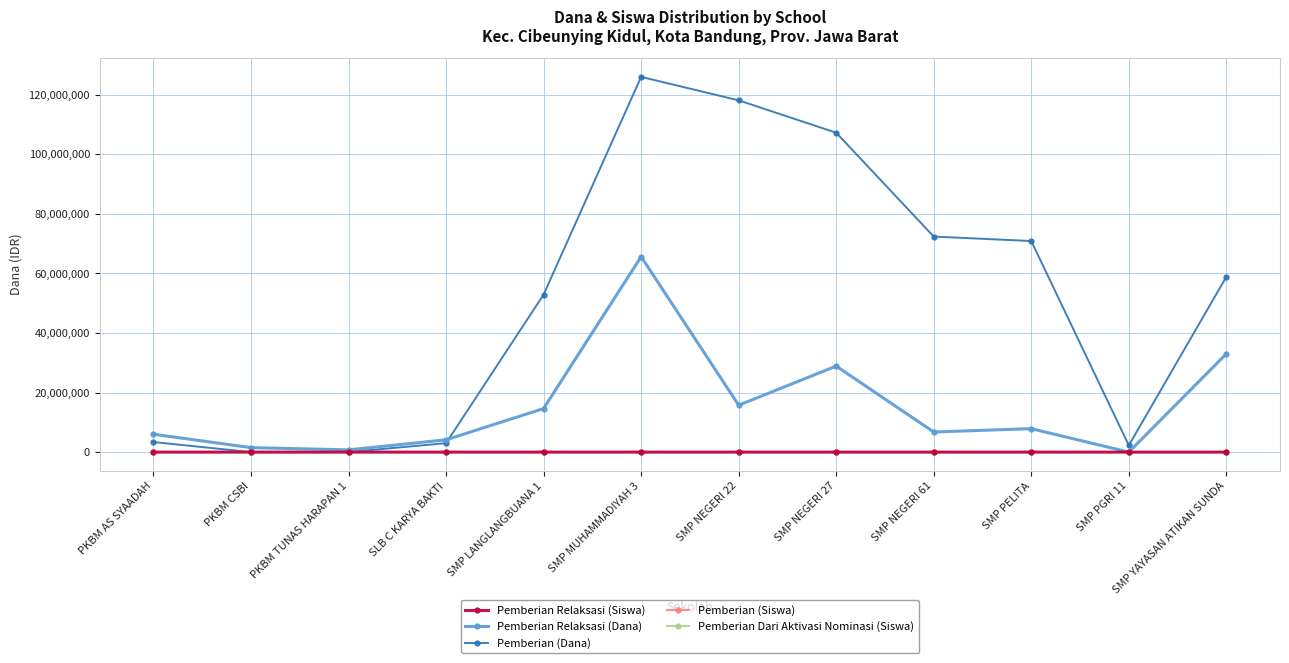

At how many categories does at least one series exceed 30843858?

7